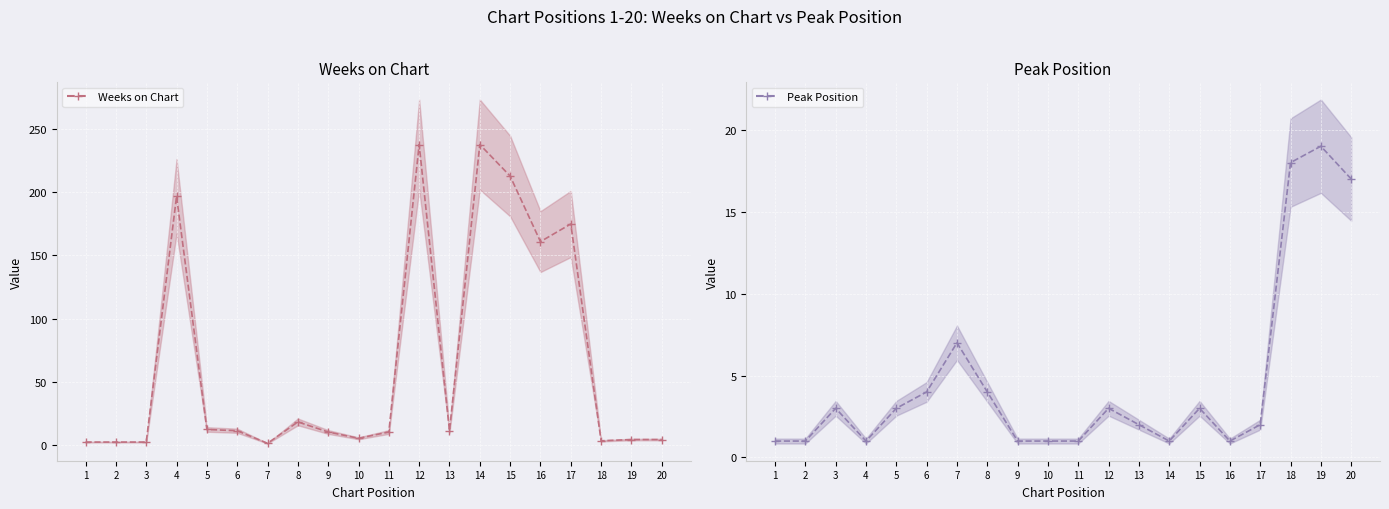

Reading left to right, list all the values displayed in this chart.

Weeks on Chart (mid): 1=2	2=2	3=2	4=197	5=12	6=11	7=1	8=18	9=10	10=5	11=10	12=238	13=11	14=238	15=213	16=161	17=175	18=3	19=4	20=4
Peak Position (mid): 1=1	2=1	3=3	4=1	5=3	6=4	7=7	8=4	9=1	10=1	11=1	12=3	13=2	14=1	15=3	16=1	17=2	18=18	19=19	20=17